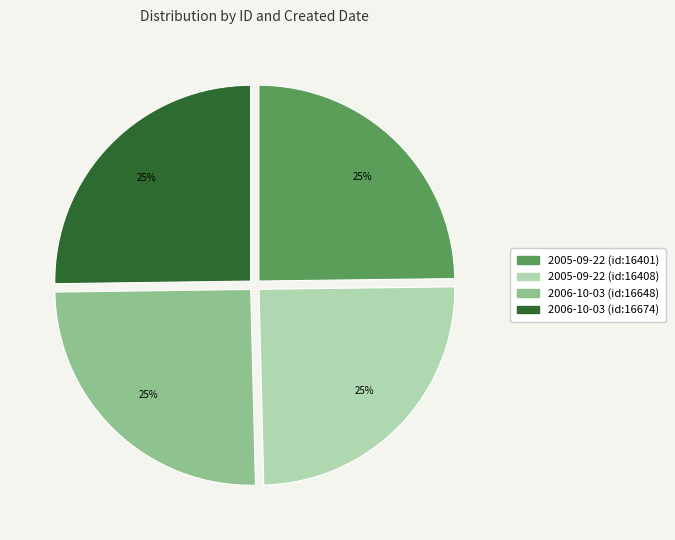

To the nearest percent, what portion does 2005-09-22 (id:16401) represent?

25%